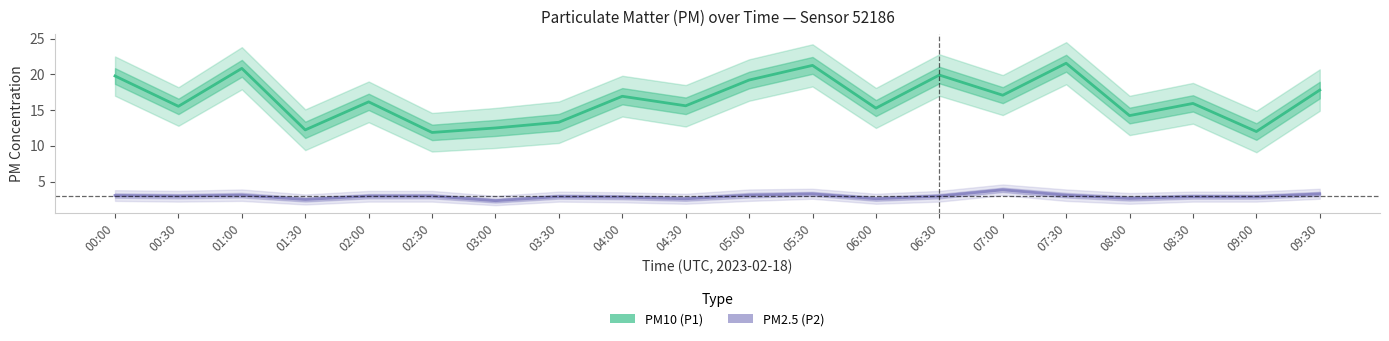

The PM2.5 (P2) series shows 2.9 at 08:30. True or false?

True